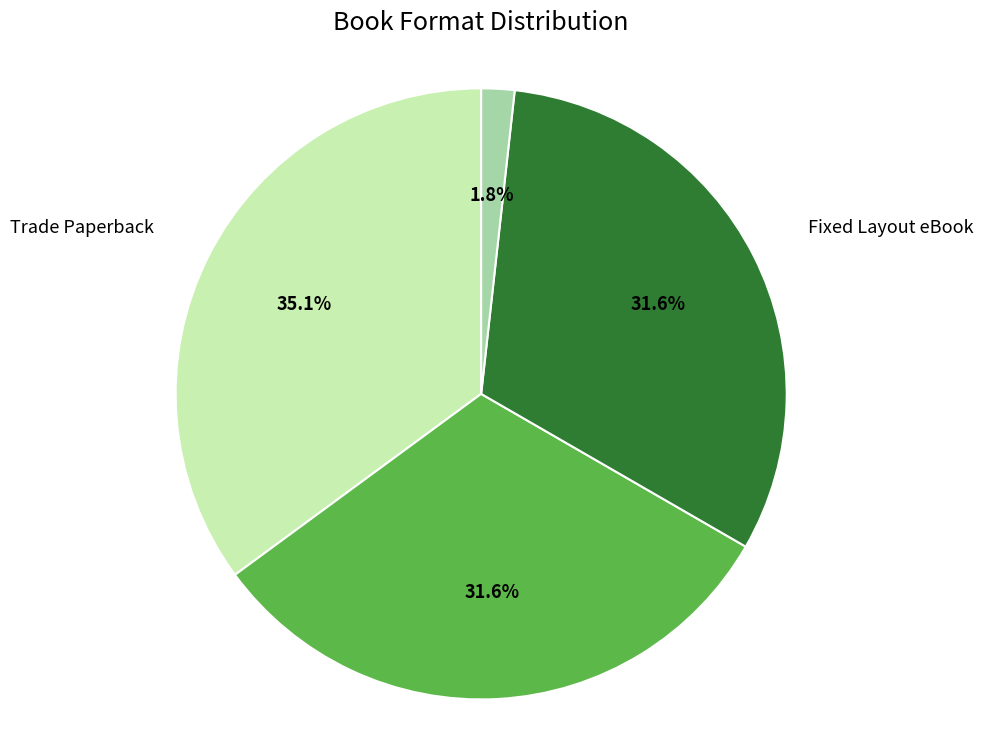

What percentage is NOT represented by Hardcover?

68.4%